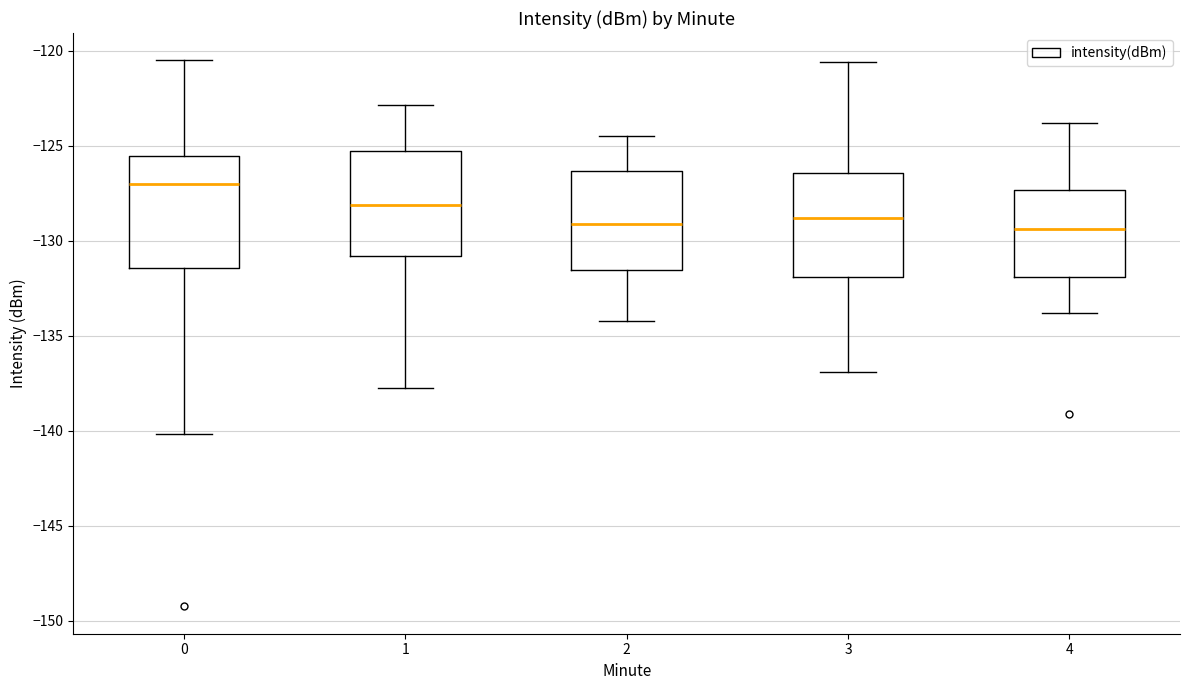

Reading left to right, read every box against the y-axis: the position of its median line, the range the box covers, and the ends of its whiskers. The values are not printed on the chart, so give them approximately, as read against the axis.

0: median -127.0, box -131.5 to -125.5, whiskers -140.0 to -120.5
1: median -128.0, box -131.0 to -125.5, whiskers -138.0 to -123.0
2: median -129.0, box -131.5 to -126.5, whiskers -134.0 to -124.5
3: median -129.0, box -132.0 to -126.5, whiskers -137.0 to -120.5
4: median -129.5, box -132.0 to -127.5, whiskers -134.0 to -124.0